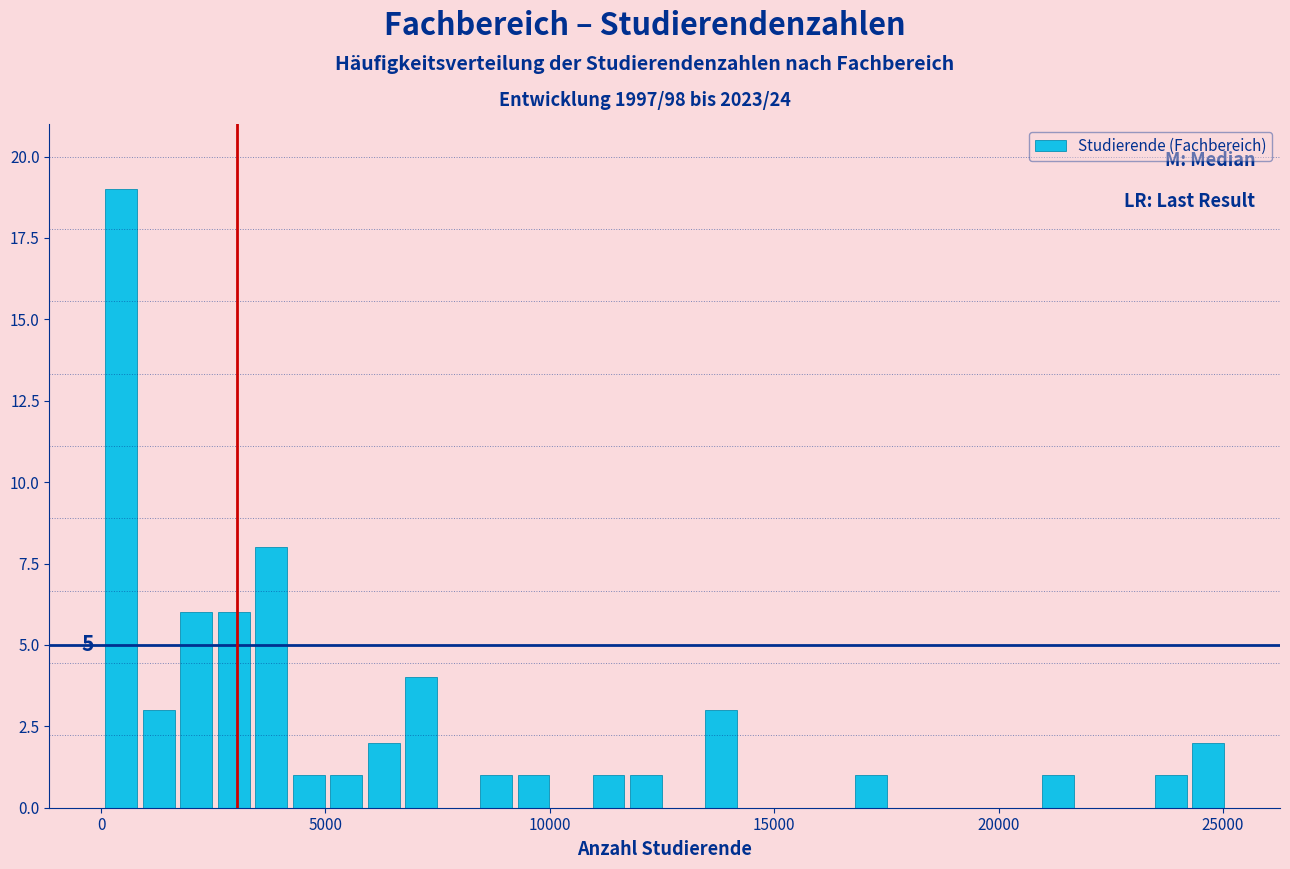

Read against the x-axis, roughly where is the centre of the tallest bar?

500